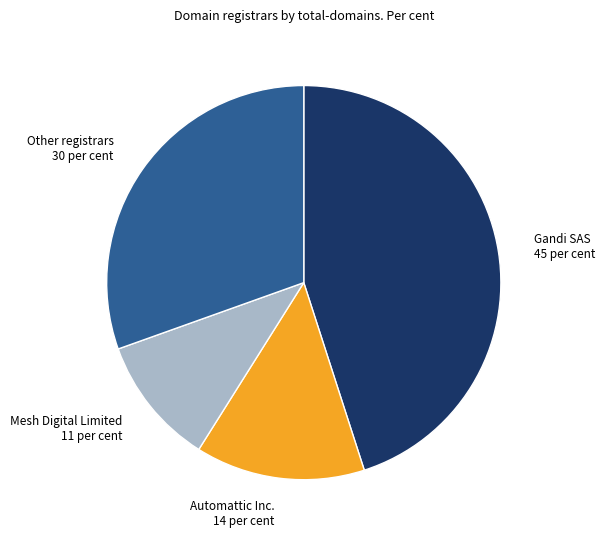

Between Gandi SAS 45 per cent and Other registrars 30 per cent, which is larger?

Gandi SAS 45 per cent